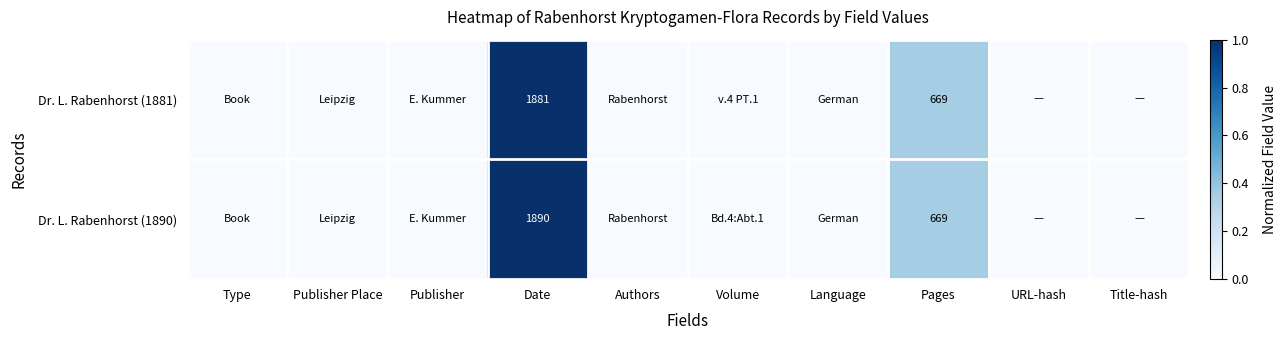

Which has a higher value, Type or Pages?

Pages